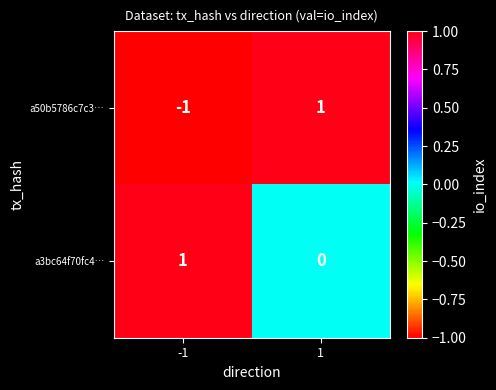

Which series has the largest total across all categories?

a3bc64f70fc4…